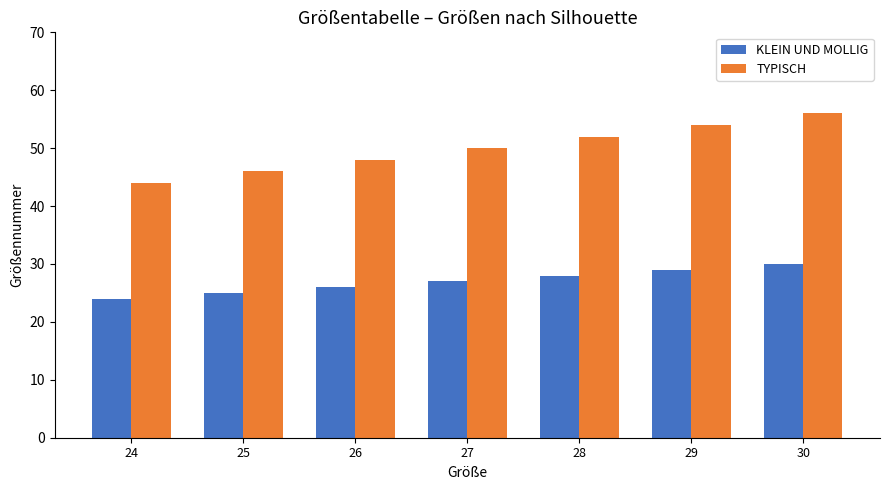

The KLEIN UND MOLLIG series shows 29 at 29. True or false?

True